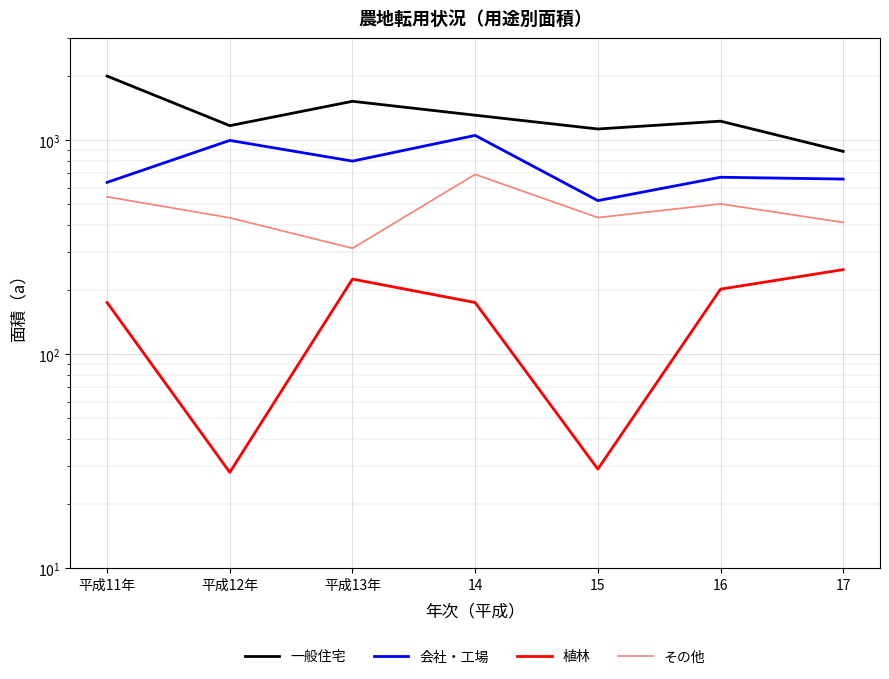

At which label is 一般住宅 closest to 1437?

平成13年